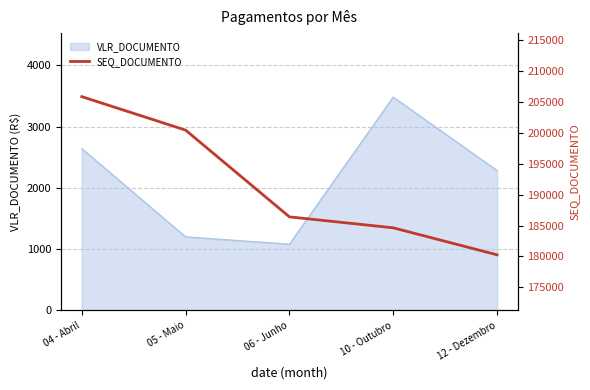

What is the minimum value for VLR_DOCUMENTO?

1080